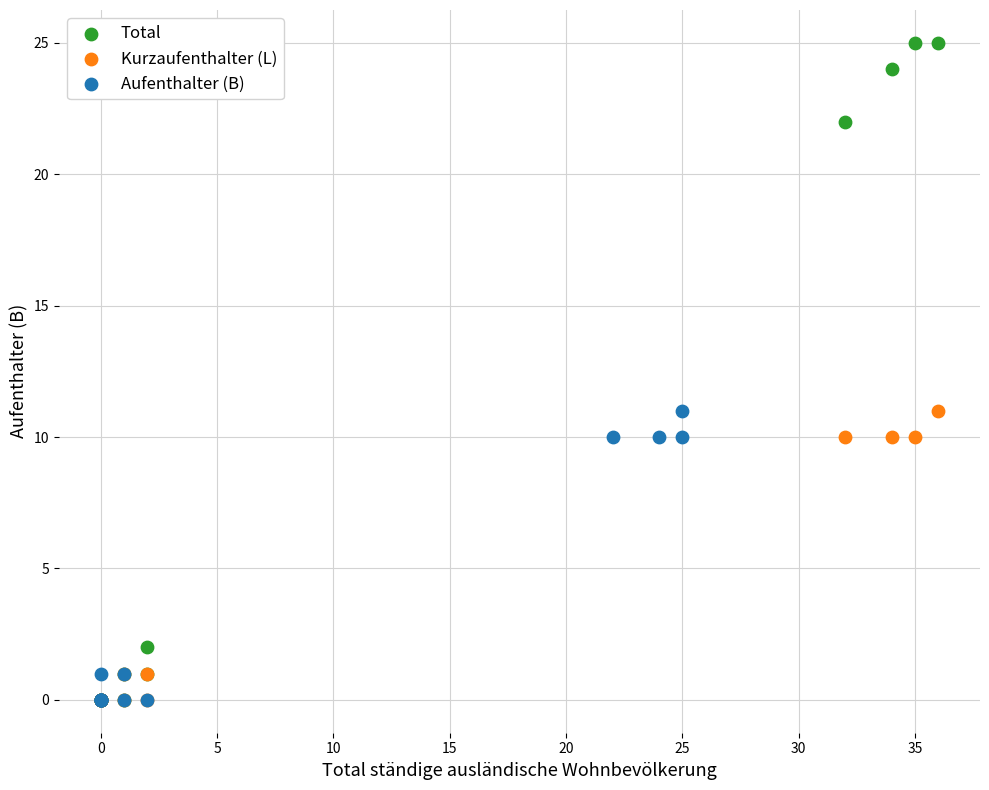

What are all the series names shown in the legend?

Total, Kurzaufenthalter (L), Aufenthalter (B)